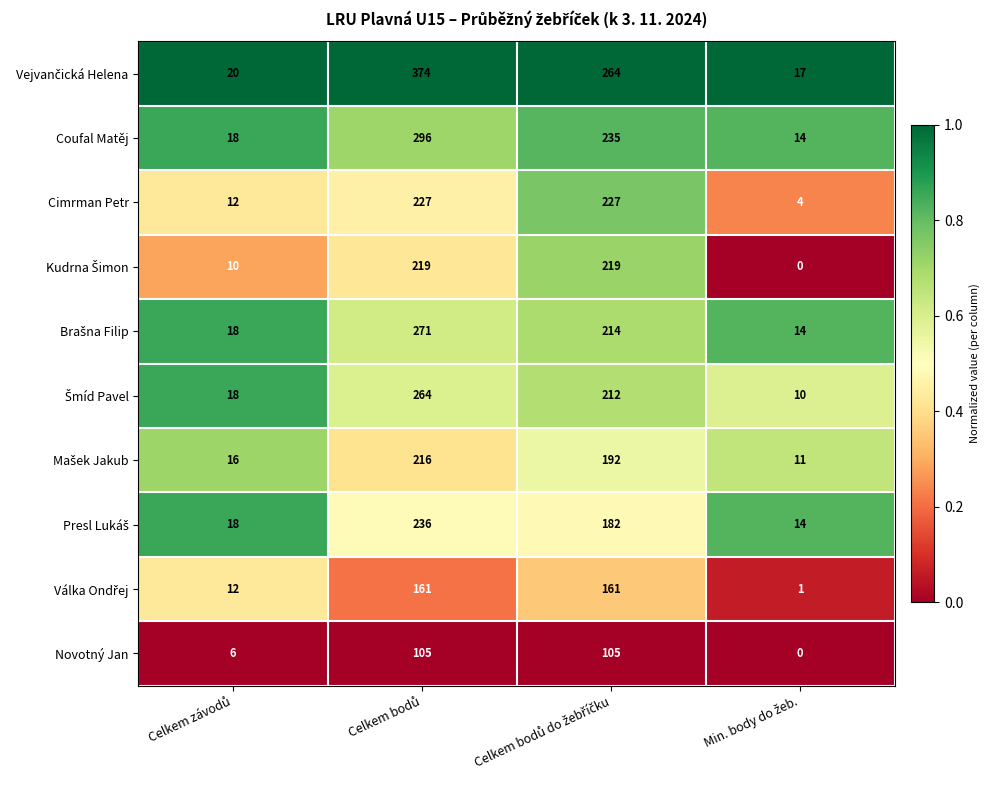

What is the sum of all Cimrman Petr values?

470